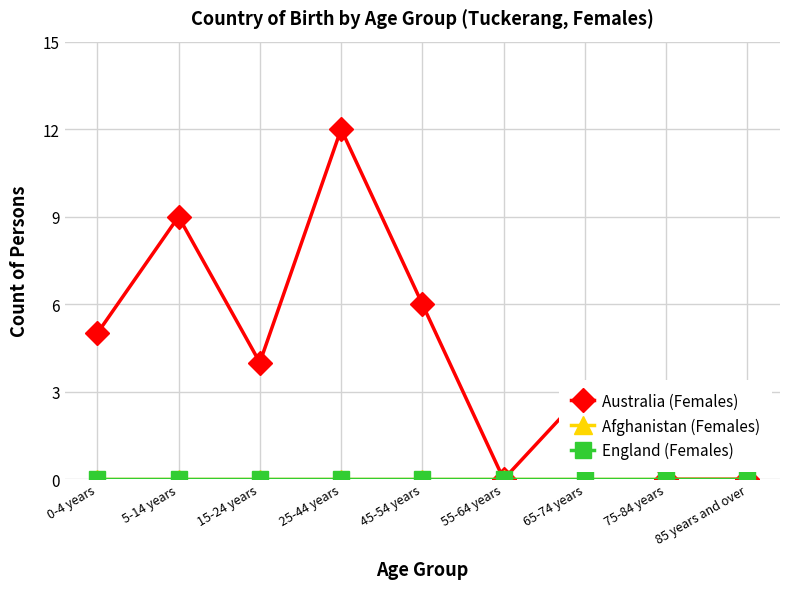

Reading right to left, what are all the values shown in this chart?

Australia (Females): 85 years and over=0	75-84 years=0	65-74 years=3	55-64 years=0	45-54 years=6	25-44 years=12	15-24 years=4	5-14 years=9	0-4 years=5
Afghanistan (Females): 85 years and over=0	75-84 years=0	65-74 years=0	55-64 years=0	45-54 years=0	25-44 years=0	15-24 years=0	5-14 years=0	0-4 years=0
England (Females): 85 years and over=0	75-84 years=0	65-74 years=0	55-64 years=0	45-54 years=0	25-44 years=0	15-24 years=0	5-14 years=0	0-4 years=0